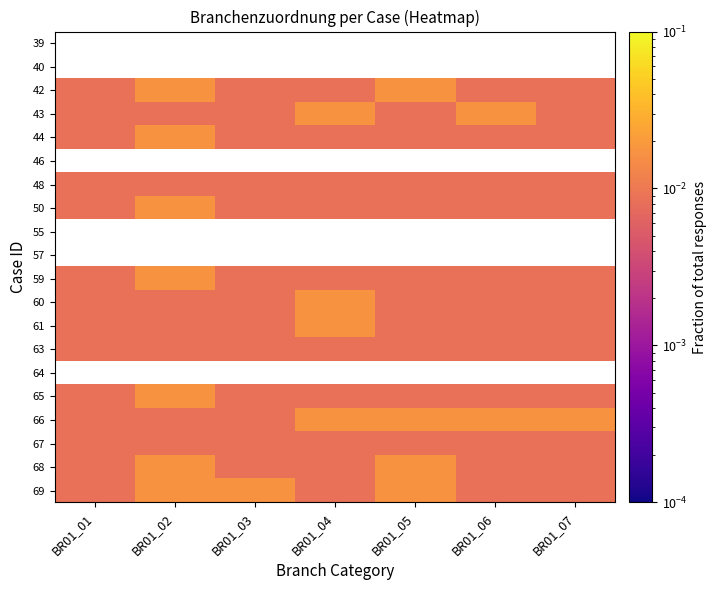

Count the 42 values in the range 0 to 1.

7